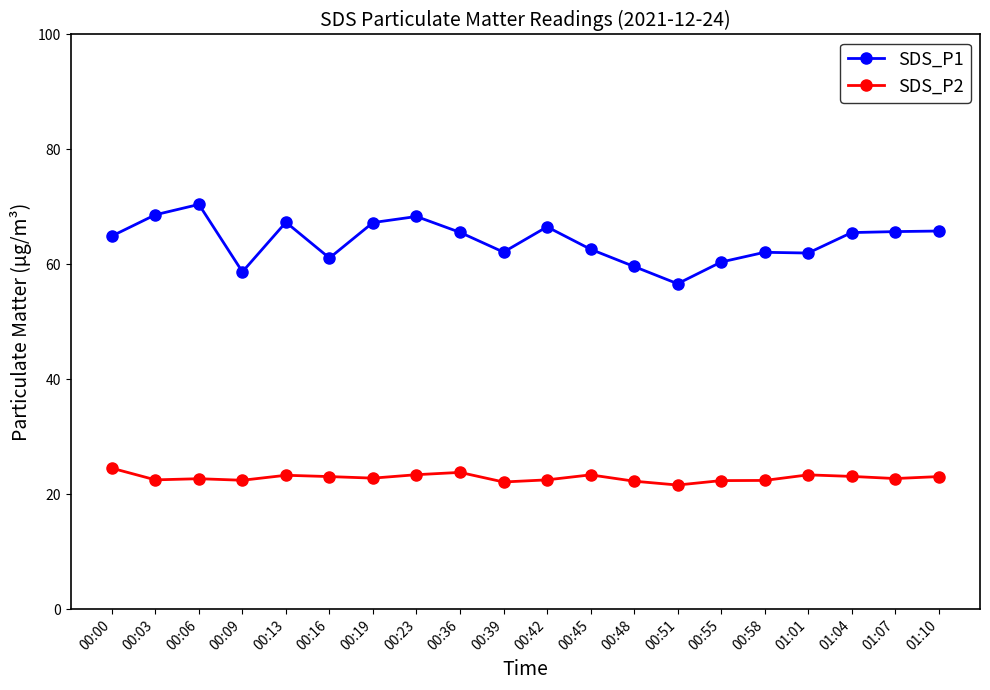

Does the chart display data point markers on the line(s)?

Yes